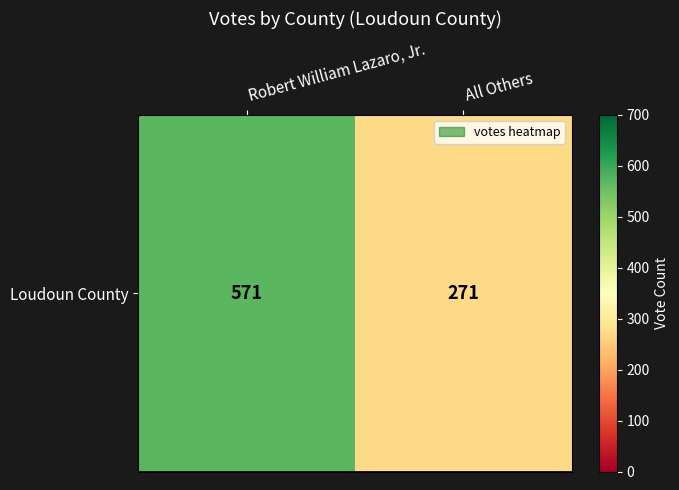

What is the average value?

421